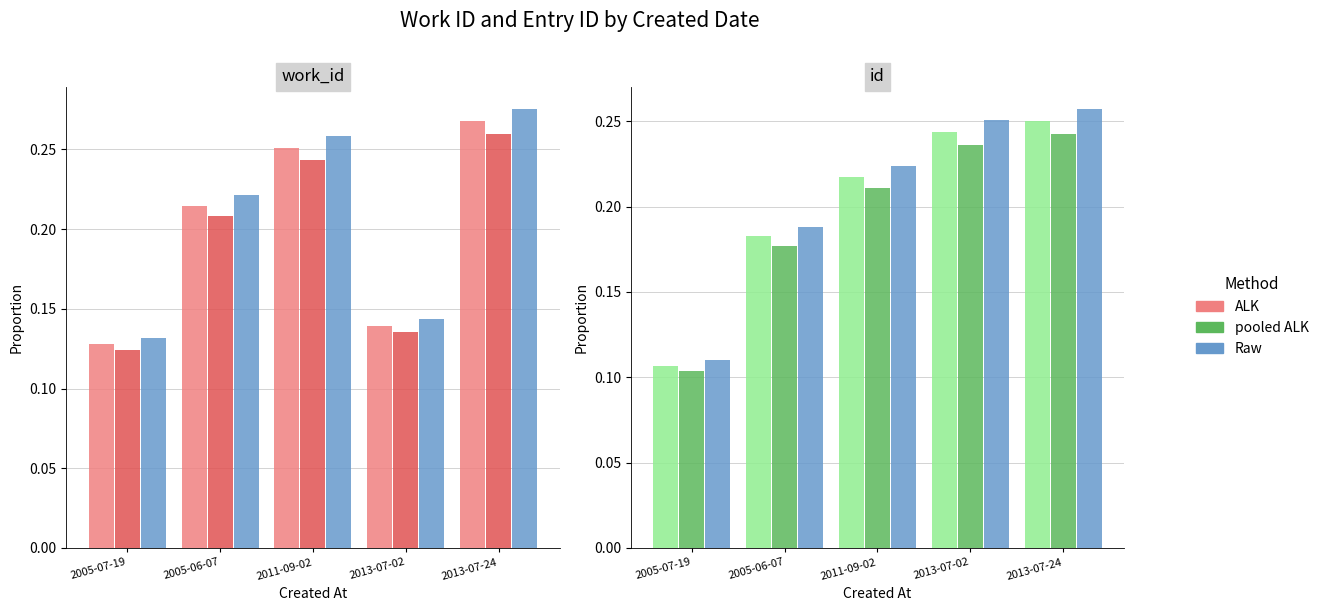

What is the label of the 2nd bar from the left?

2005-06-07